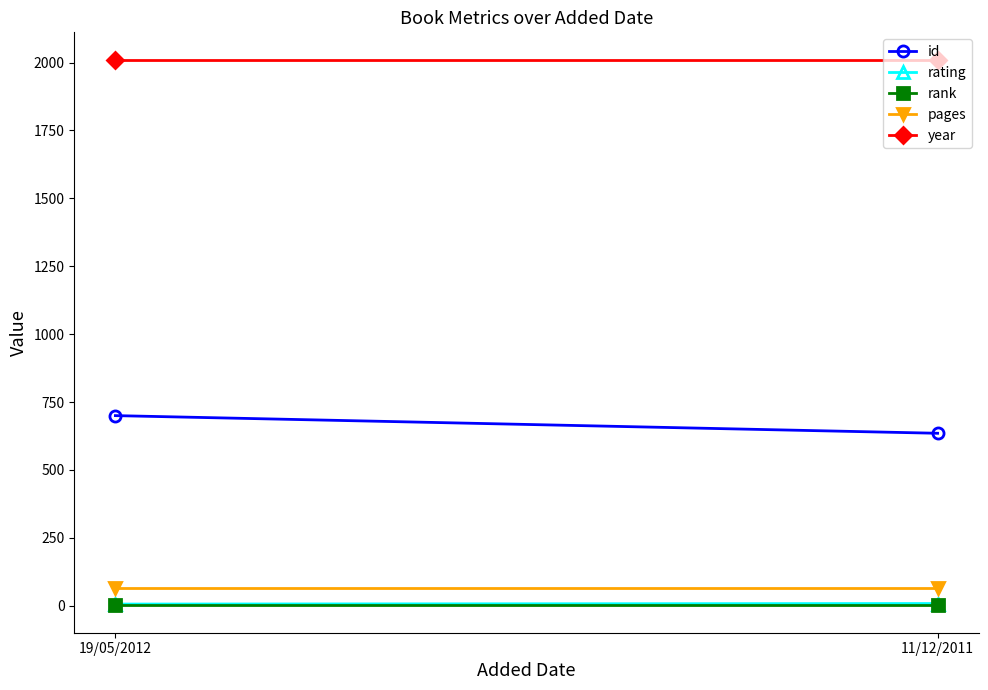

At 19/05/2012, list the series in order from largest to smallest.

year, id, pages, rating, rank